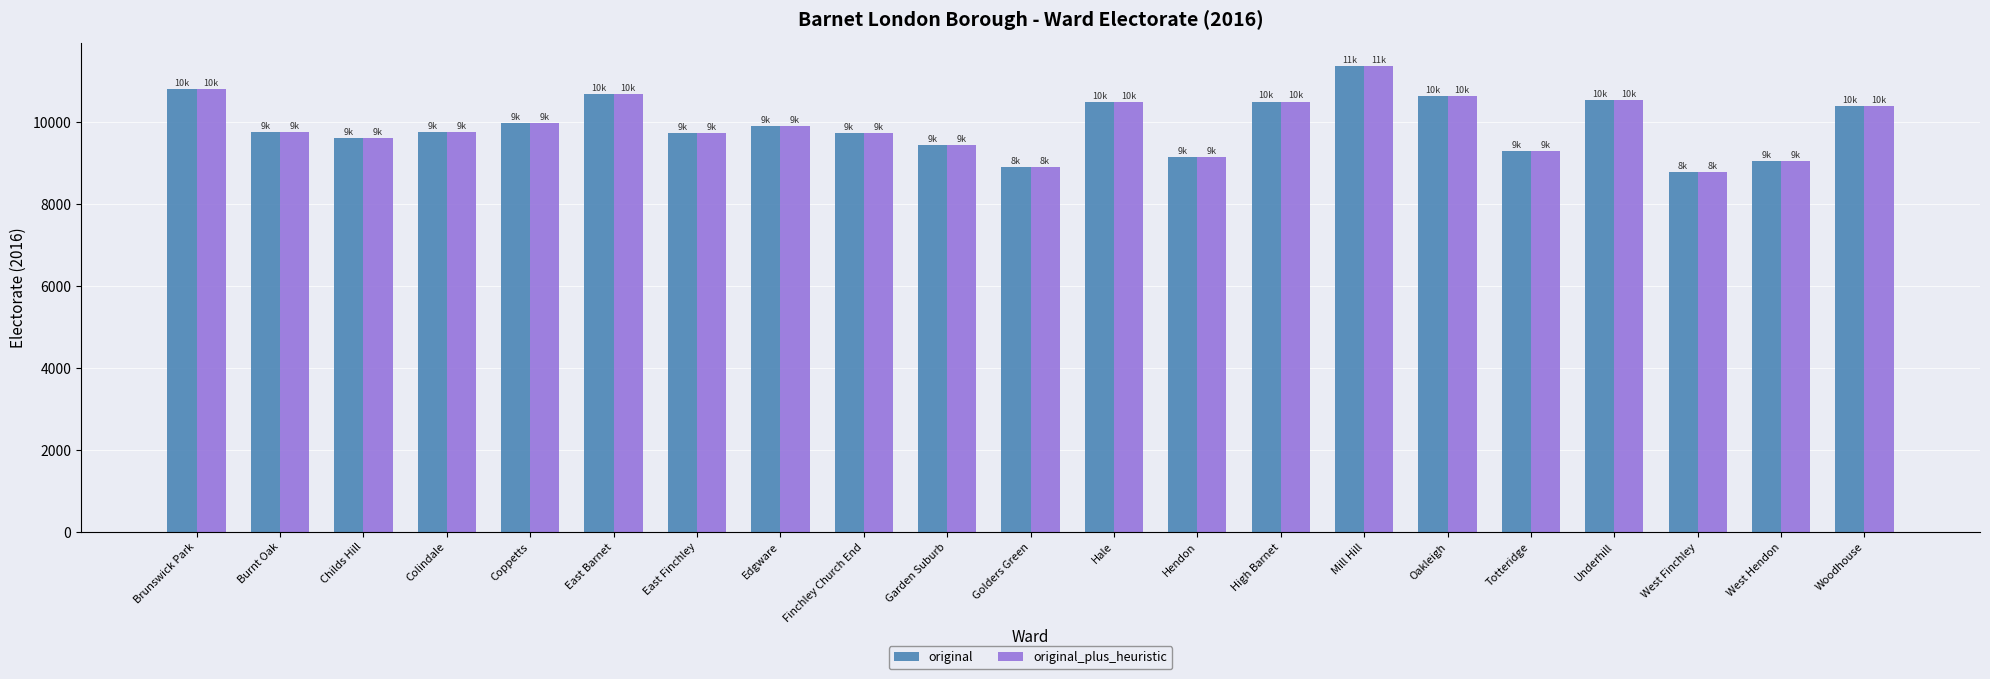

True or false: original_plus_heuristic has a value of 9047 at West Hendon.

True